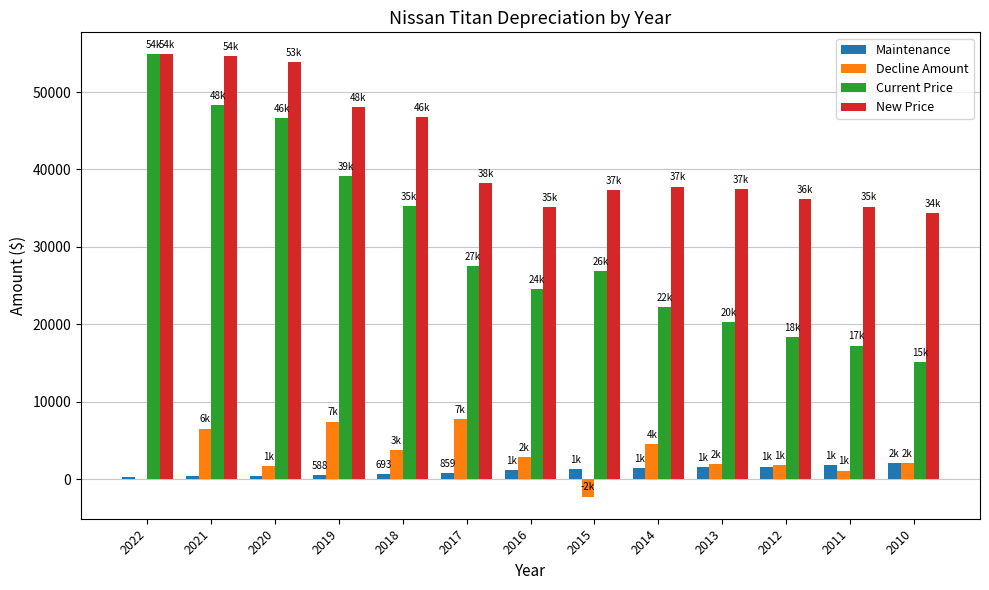

What is the sum of the Decline Amount values at 2018 and 2014?

8413